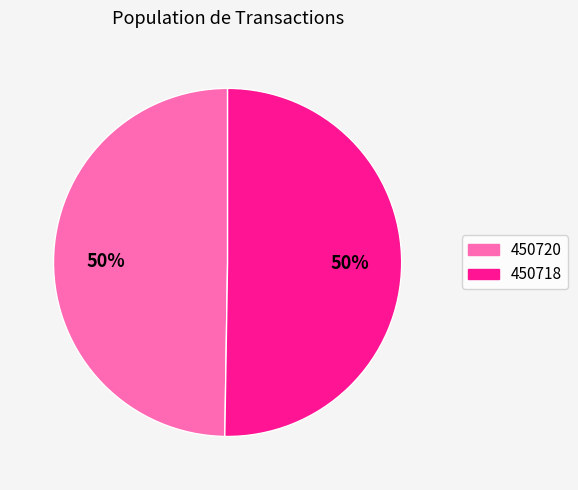

Which slice represents more than half of the pie?

450718